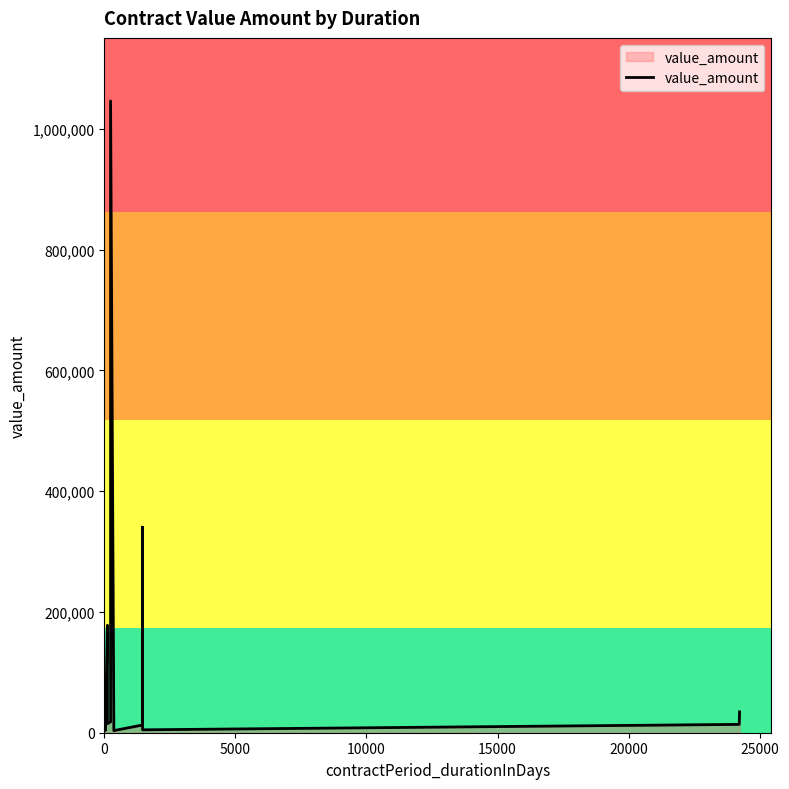

What is the value of the 10th point from the left?

15000.0